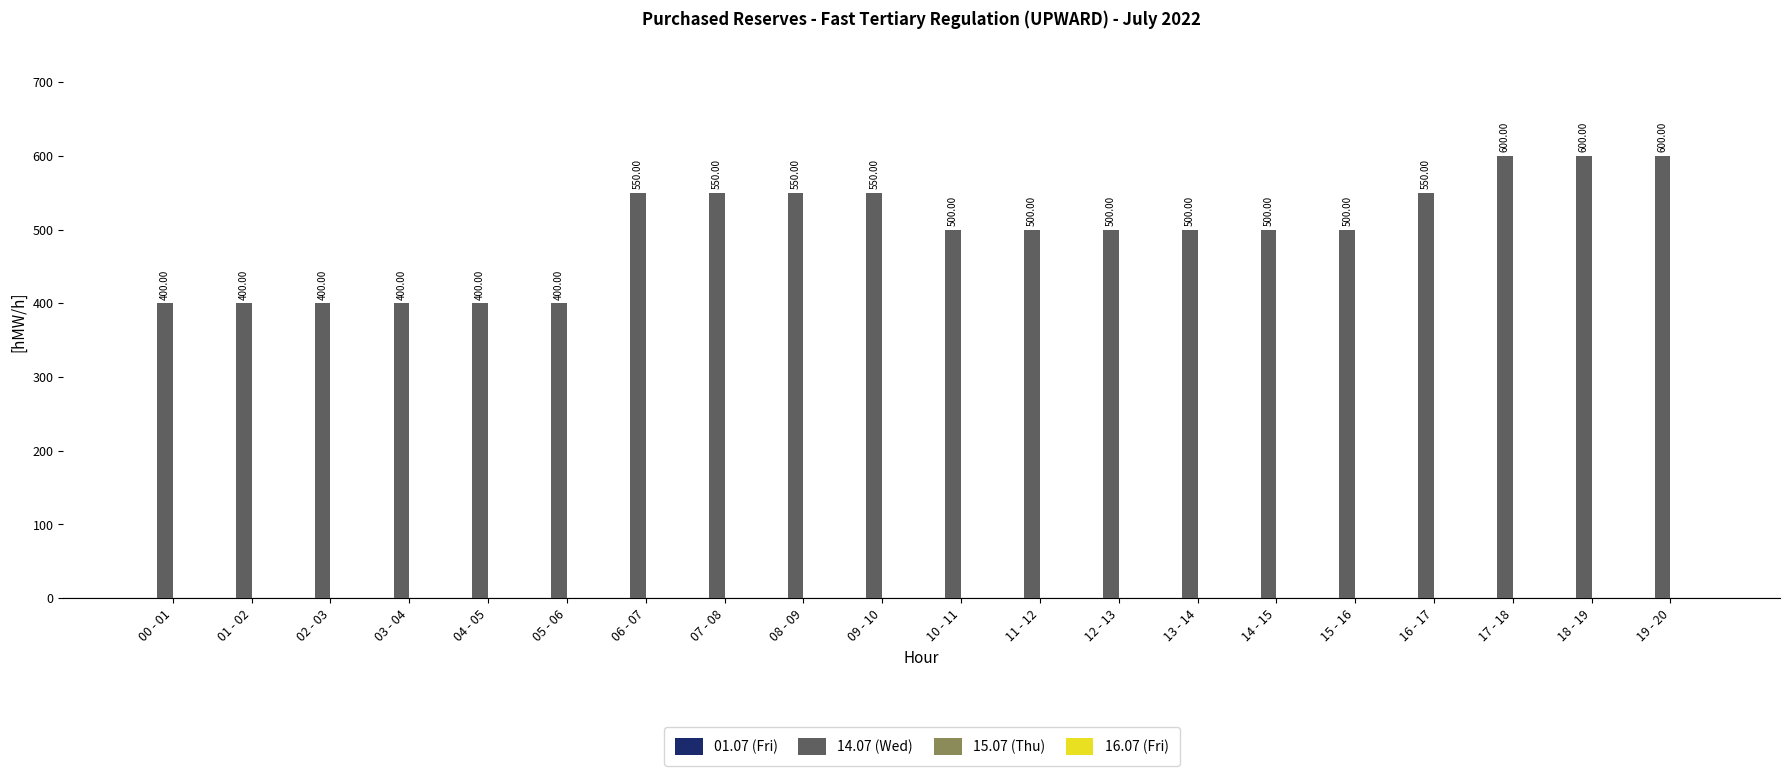

Approximately how many times larger is the value at 18 - 19 compared to 11 - 12?

1.2